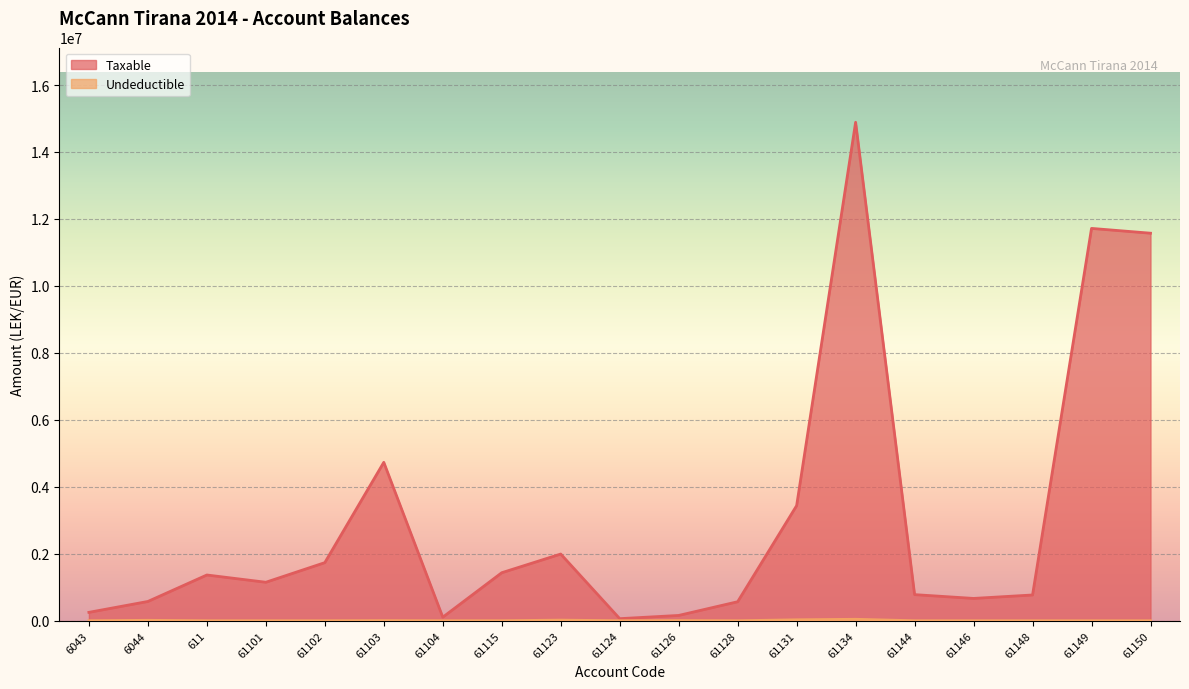

True or false: Taxable and Undeductible intersect in this chart.

False